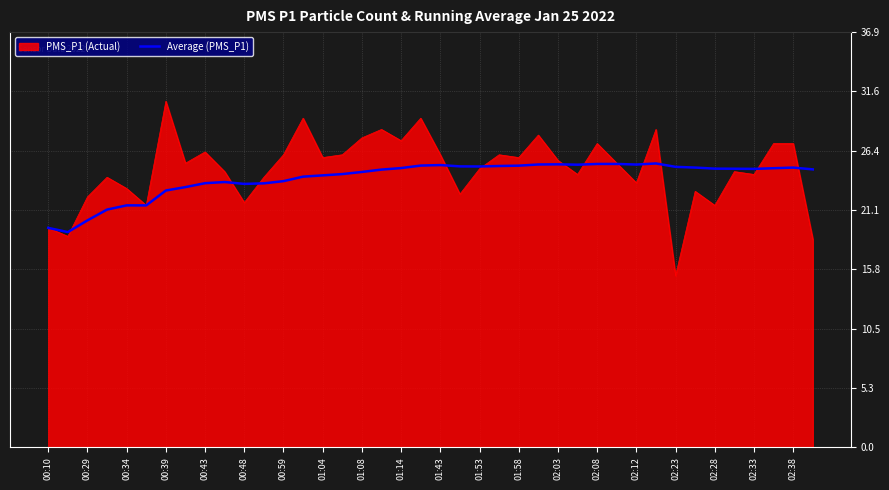

Which series has the widest spread of values?

PMS_P1 (Actual)